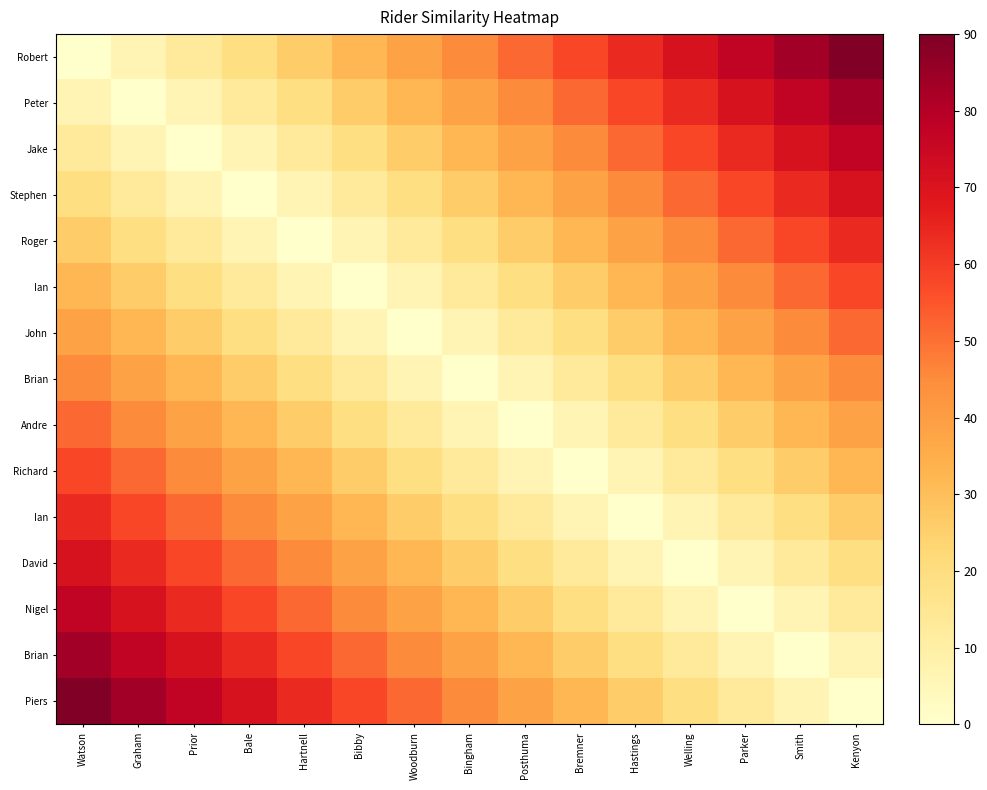

Which has a higher value, Smith or Watson?

Smith